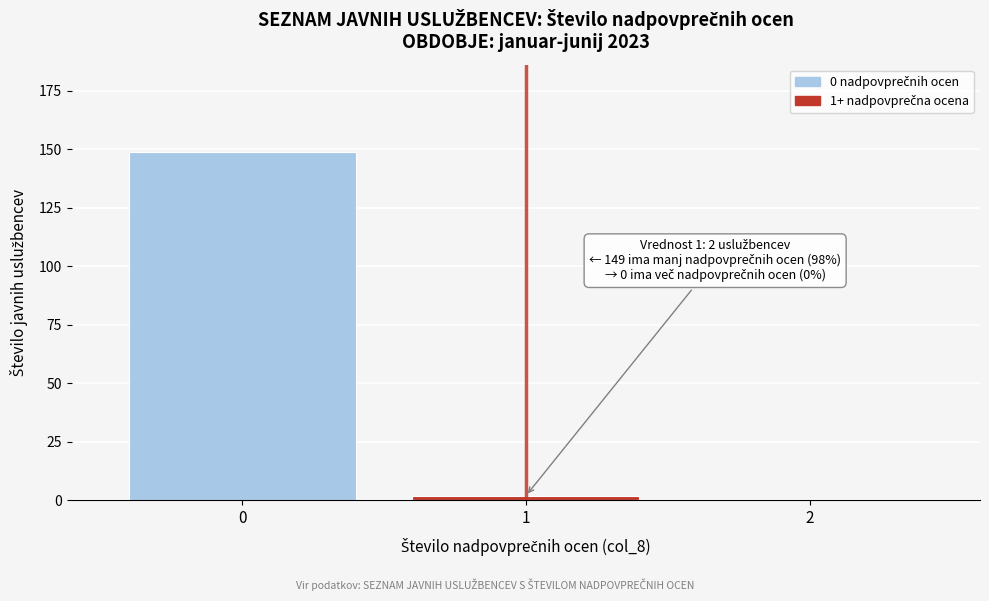

Reading right to left, what are all the values shown in this chart?

2=0	1=2	0=149